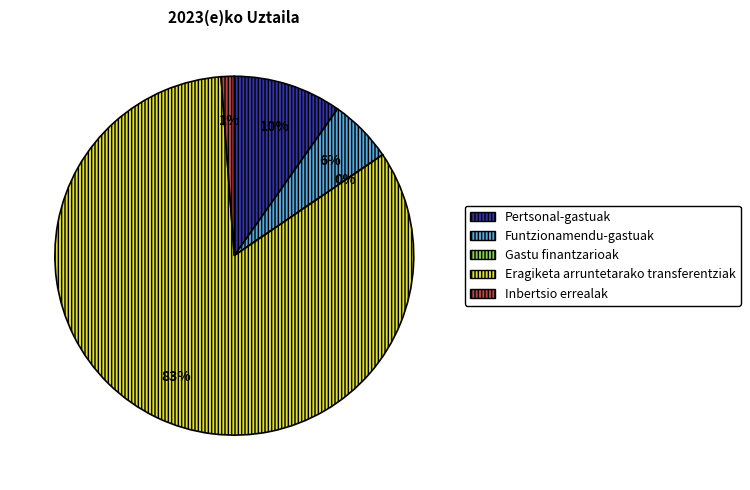

Combined, do Pertsonal-gastuak and Inbertsio errealak account for over 50%?

No